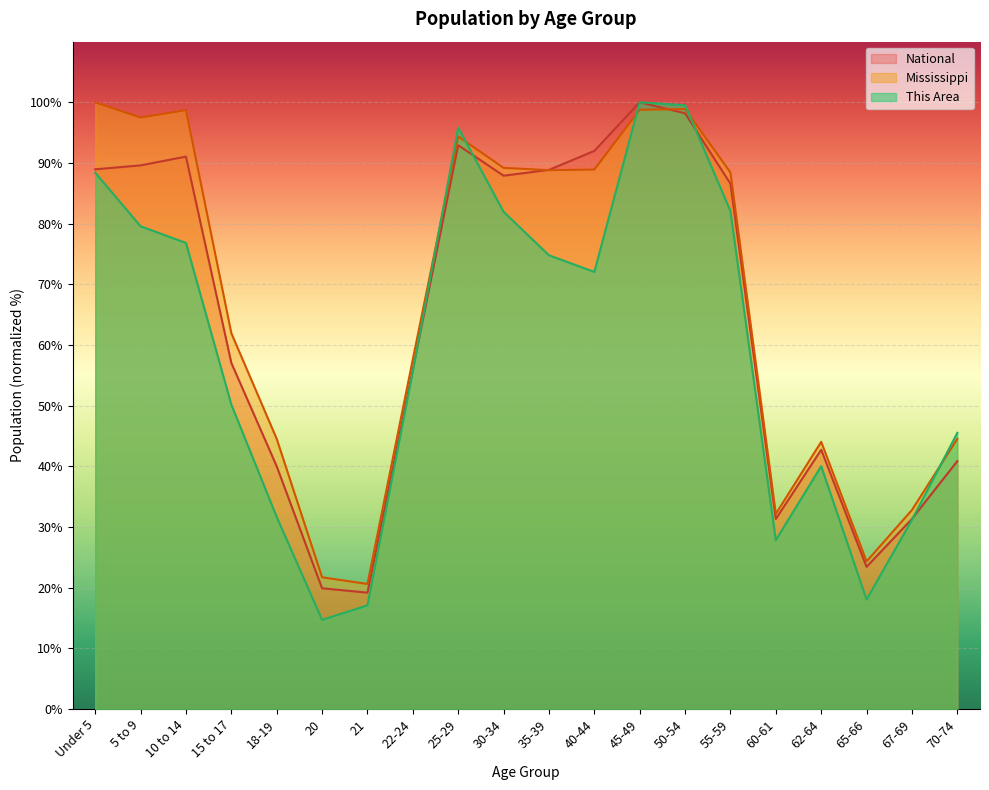

What is the maximum value for This Area?

100.0